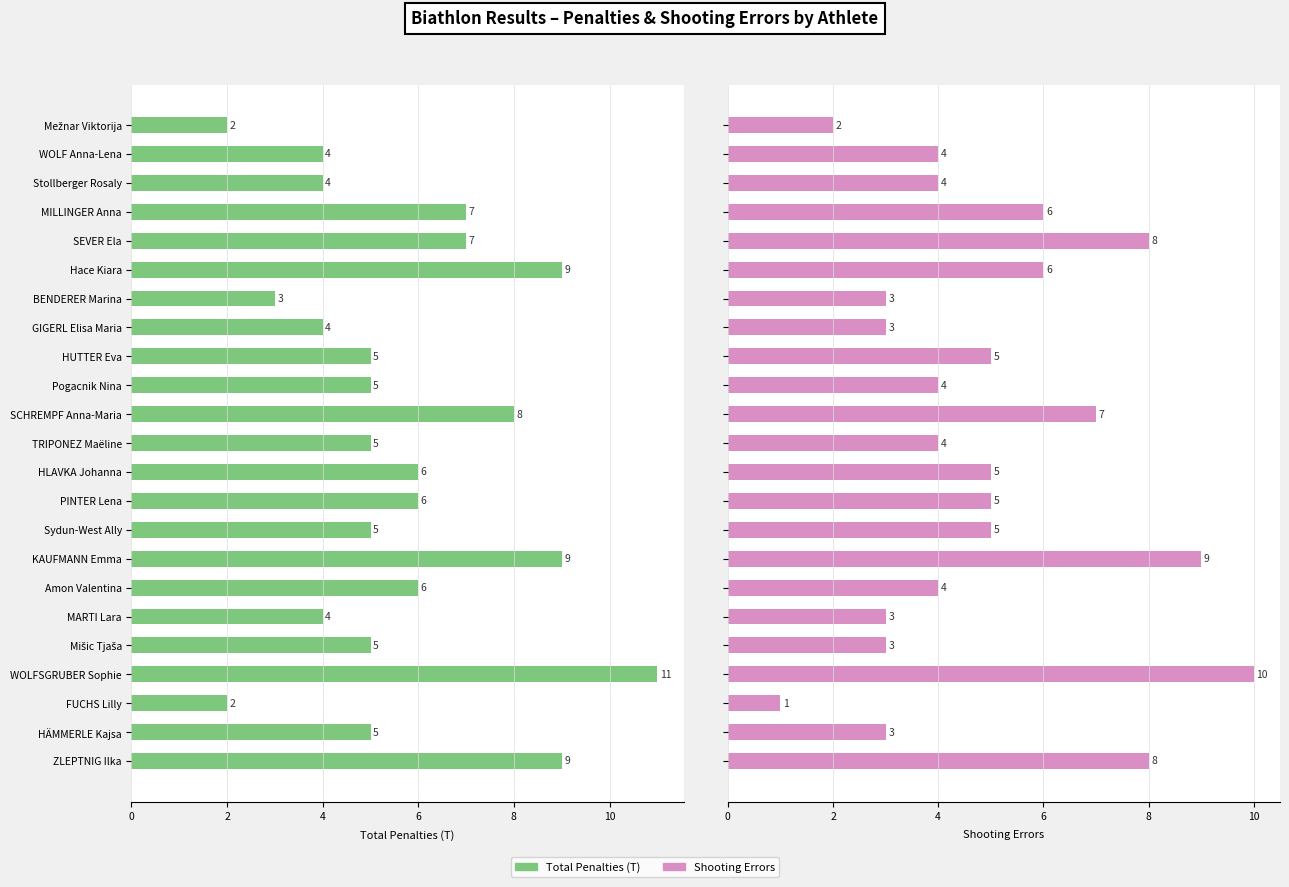

How many Total Penalties (T) values are between 4 and 7?

15